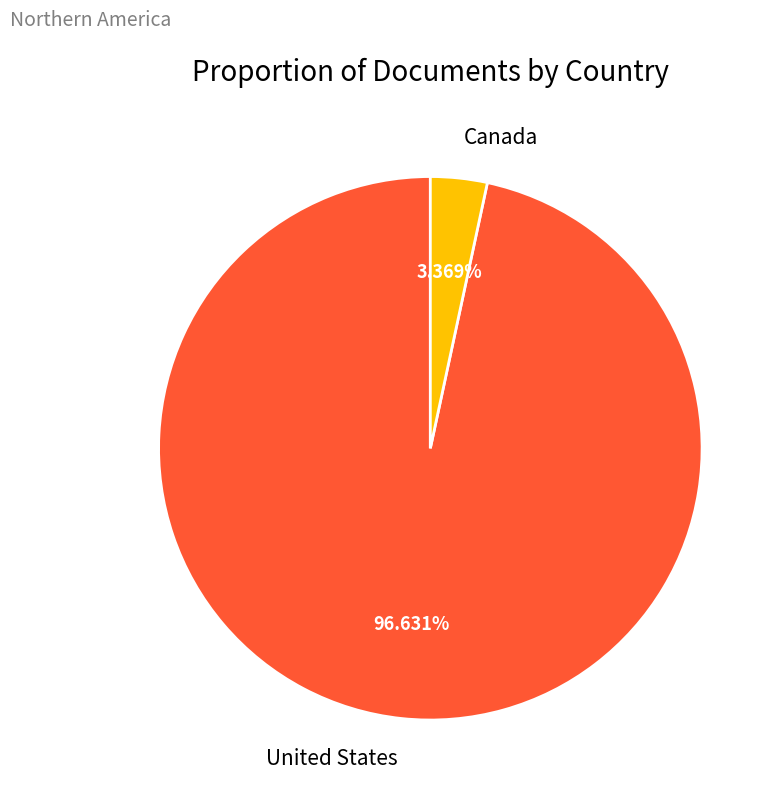

Is the sum of Canada and United States greater than half?

Yes